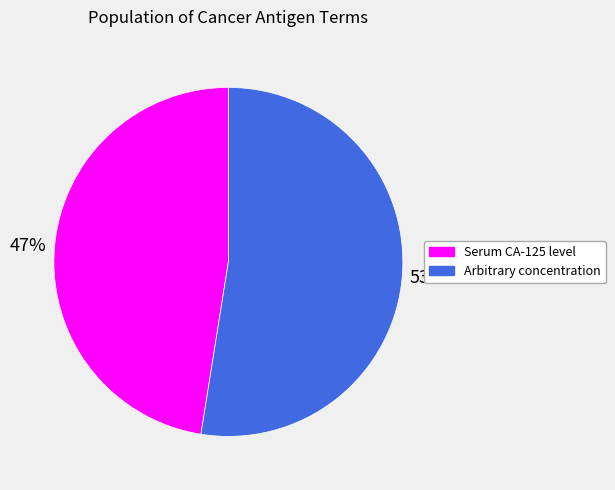

To the nearest percent, what is the average slice percentage?

50%